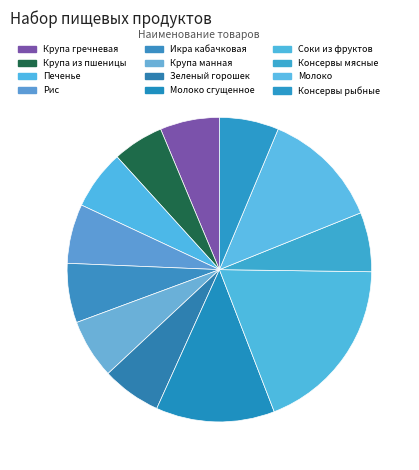

How much of the chart is everything except Консервы мясные?

93.7%